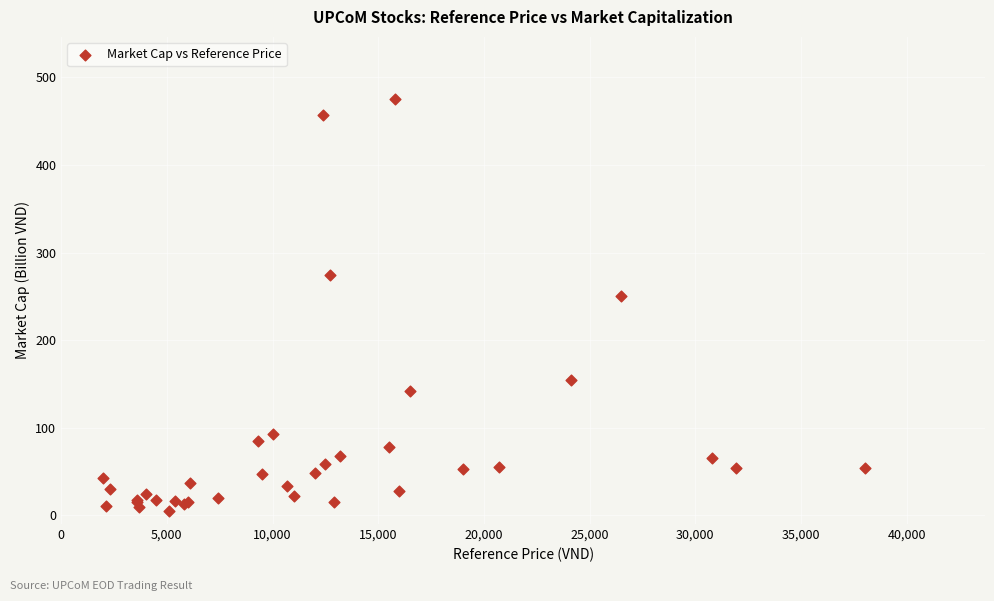

What Y value in the scatter plot is closest to 240?

251.0